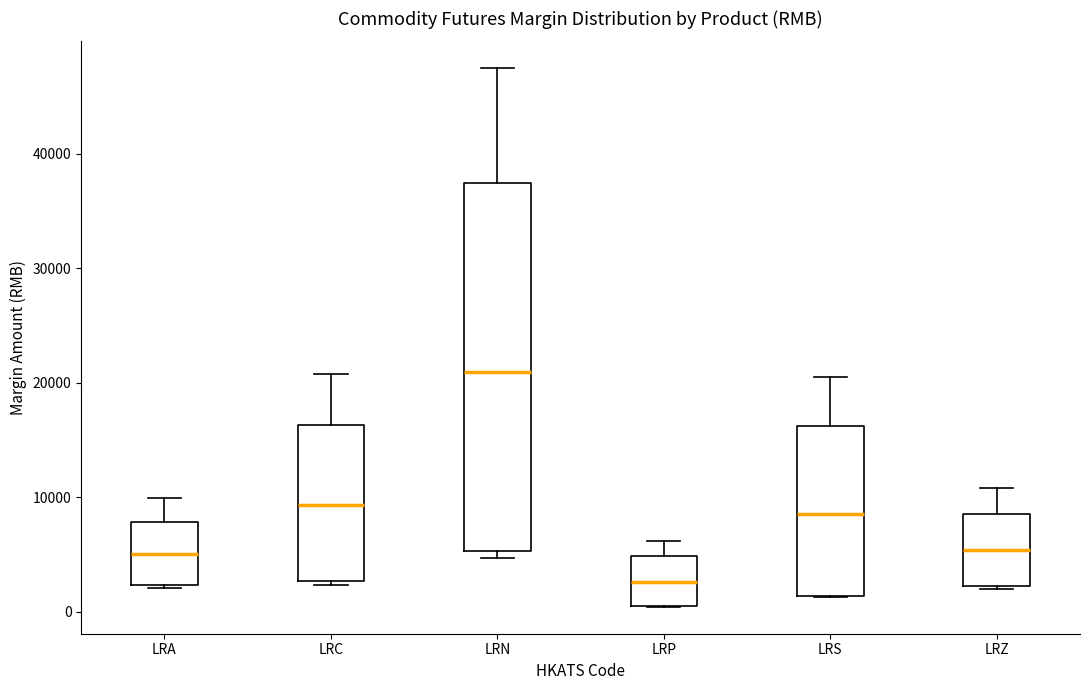

Reading left to right, transcribe this box plot: for each box, give where its median line is, the range the box spans, and where its two whiskers end, as read against the y-axis. The values are not printed on the chart, so give them approximately, as read against the axis.

LRA: median 5000, box 2000 to 8000, whiskers 2000 to 10000
LRC: median 9000, box 3000 to 16000, whiskers 2000 to 21000
LRN: median 21000, box 5000 to 37000, whiskers 5000 (just below the box's lower edge) to 47000
LRP: median 3000, box 0 to 5000, whiskers 0 to 6000
LRS: median 9000, box 1000 to 16000, whiskers 1000 to 21000
LRZ: median 5000, box 2000 to 9000, whiskers 2000 to 11000